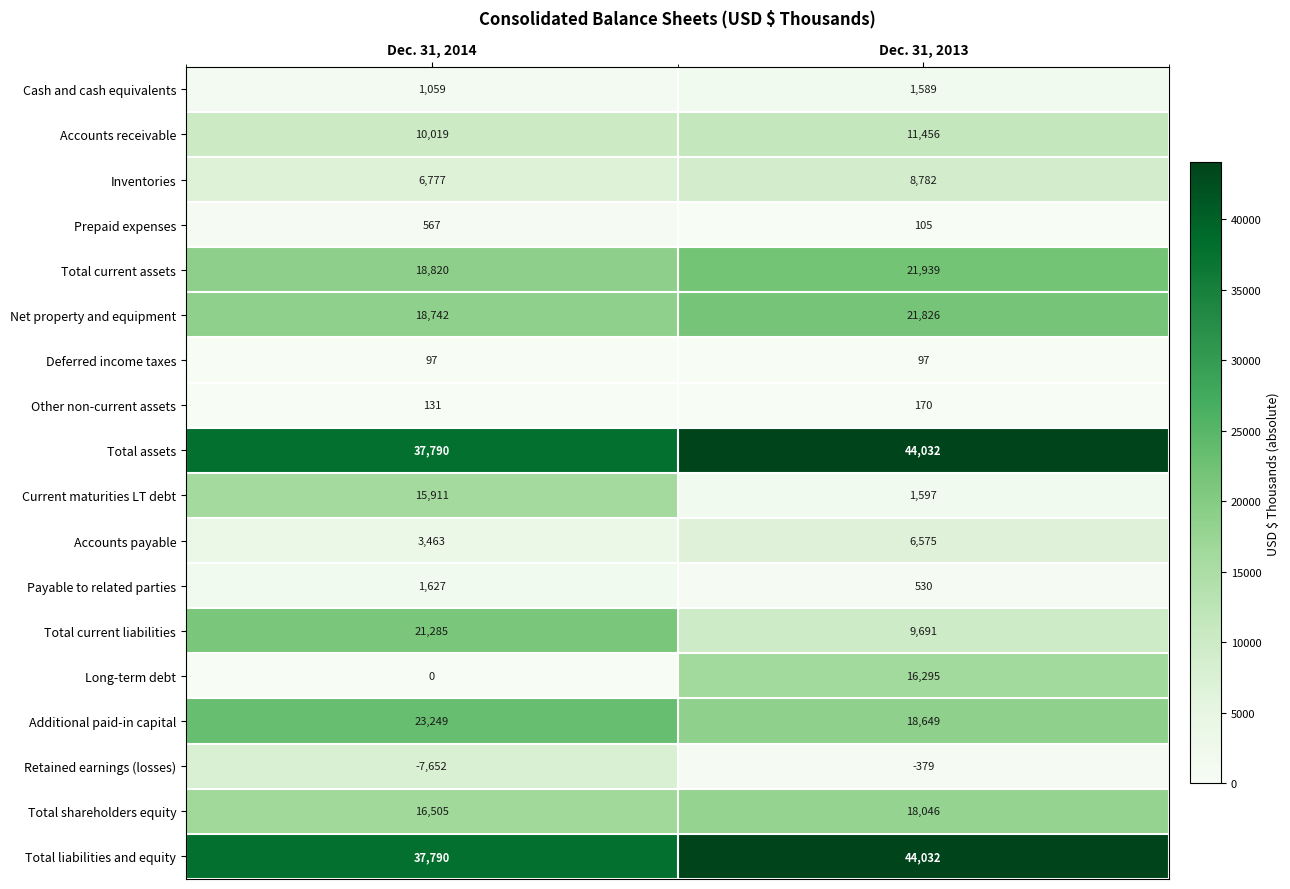

What is the total value across all series at Dec. 31, 2013?

225032